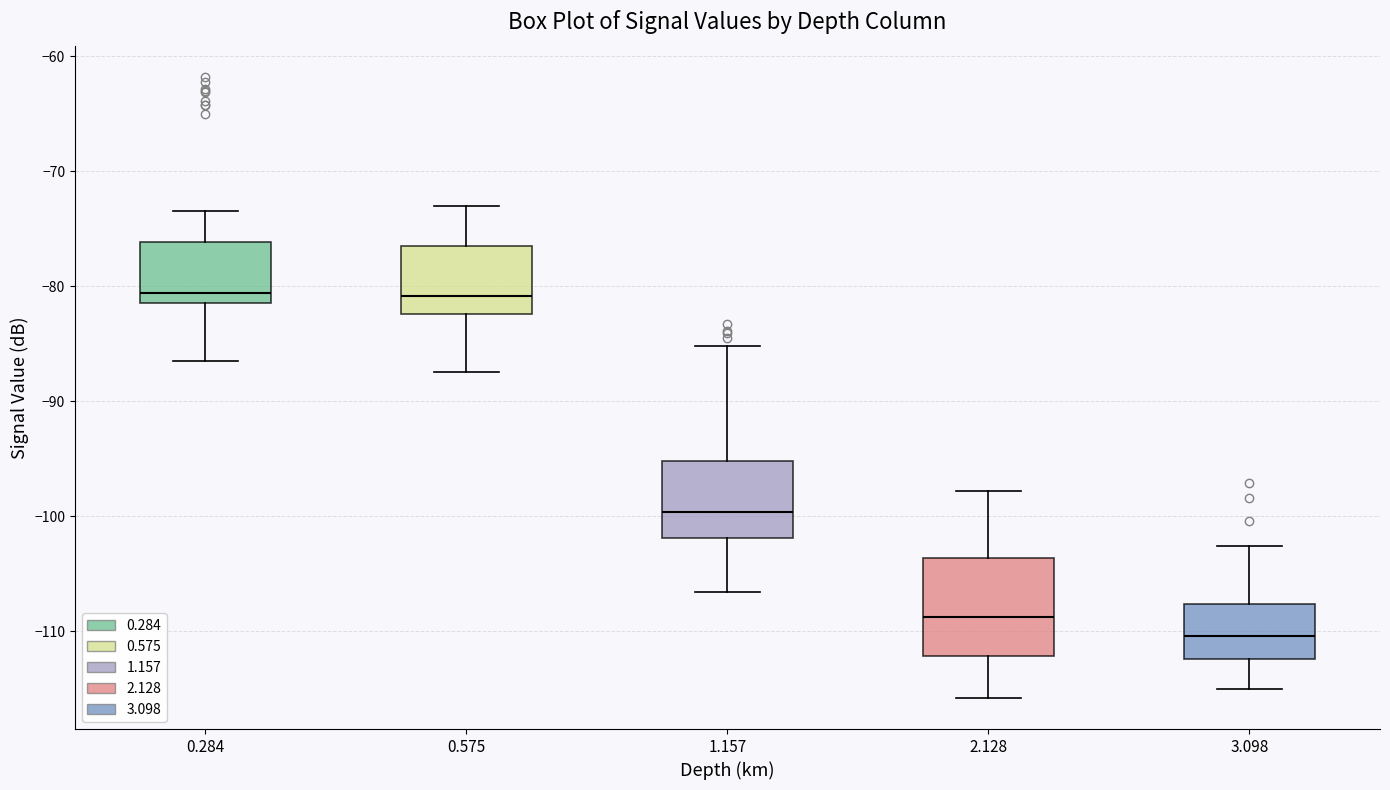

Where is the lower edge of the box at x = 0.575 on the y-axis? The values are not printed on the chart, so give them approximately, as read against the axis.

-82